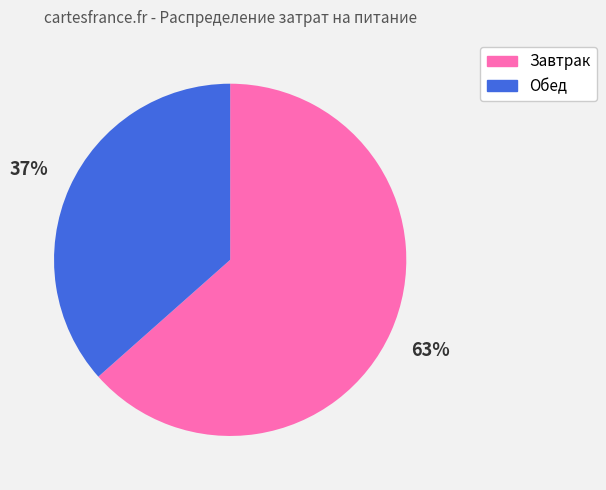

To the nearest percent, what portion does Завтрак represent?

63%